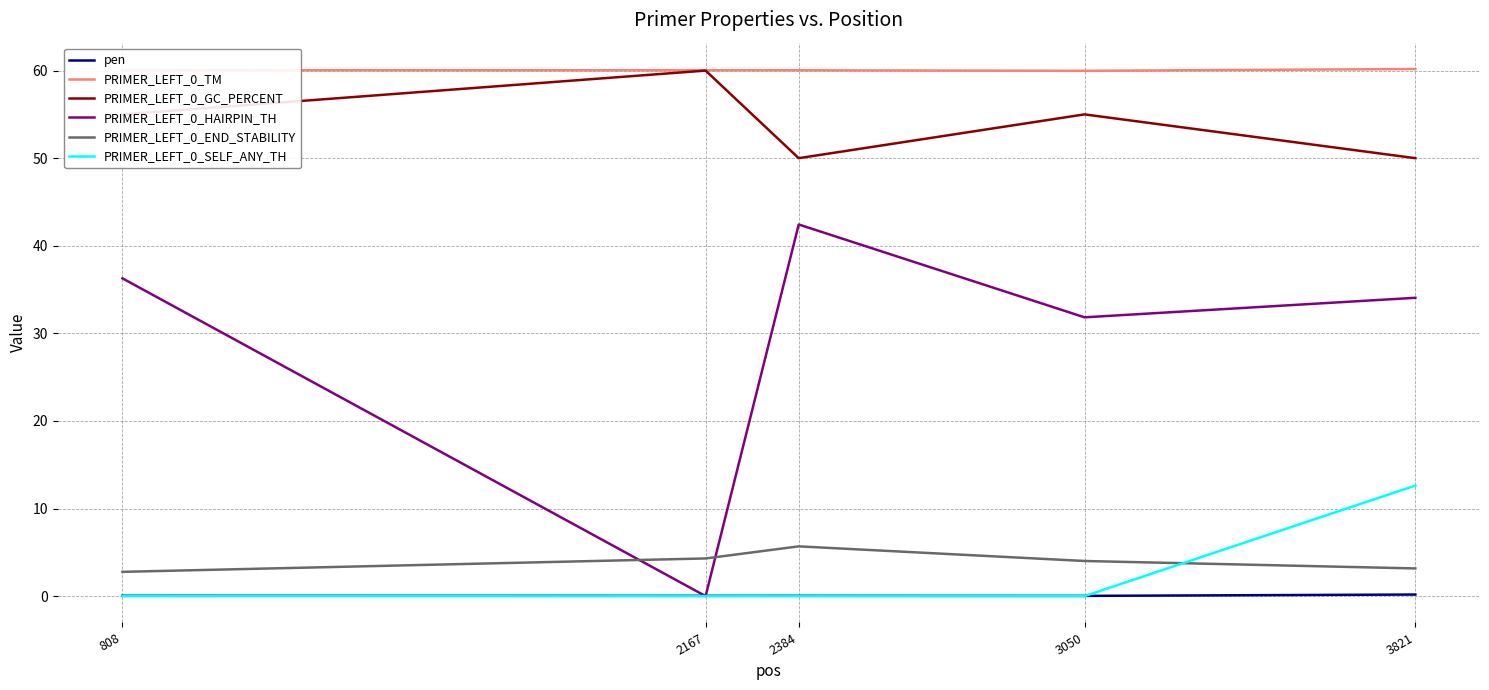

What is the sum of all PRIMER_LEFT_0_END_STABILITY values?

19.9